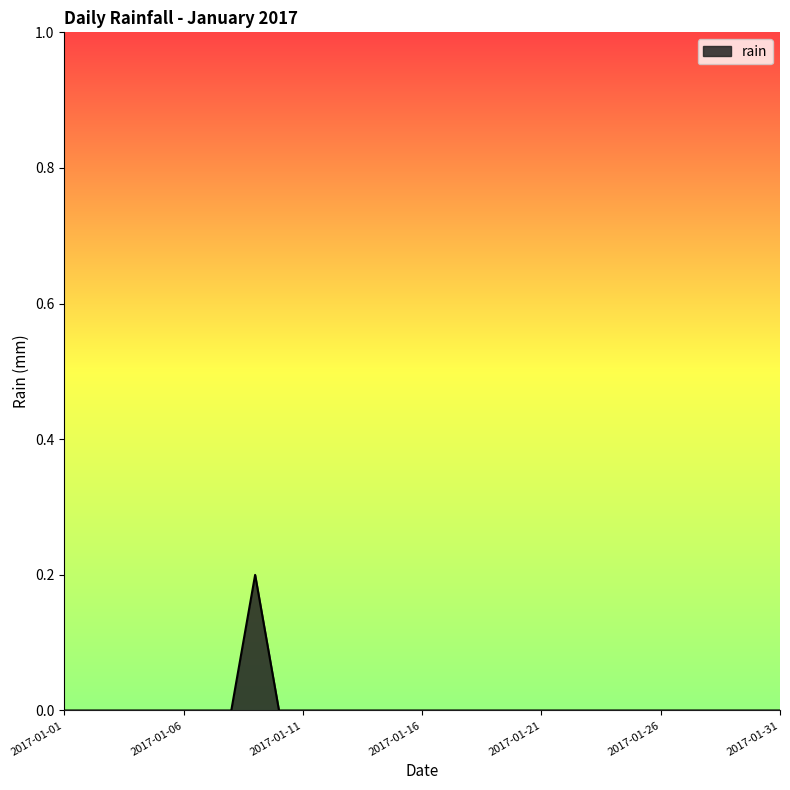

Which label corresponds to the smallest value in the chart?

2017-01-01